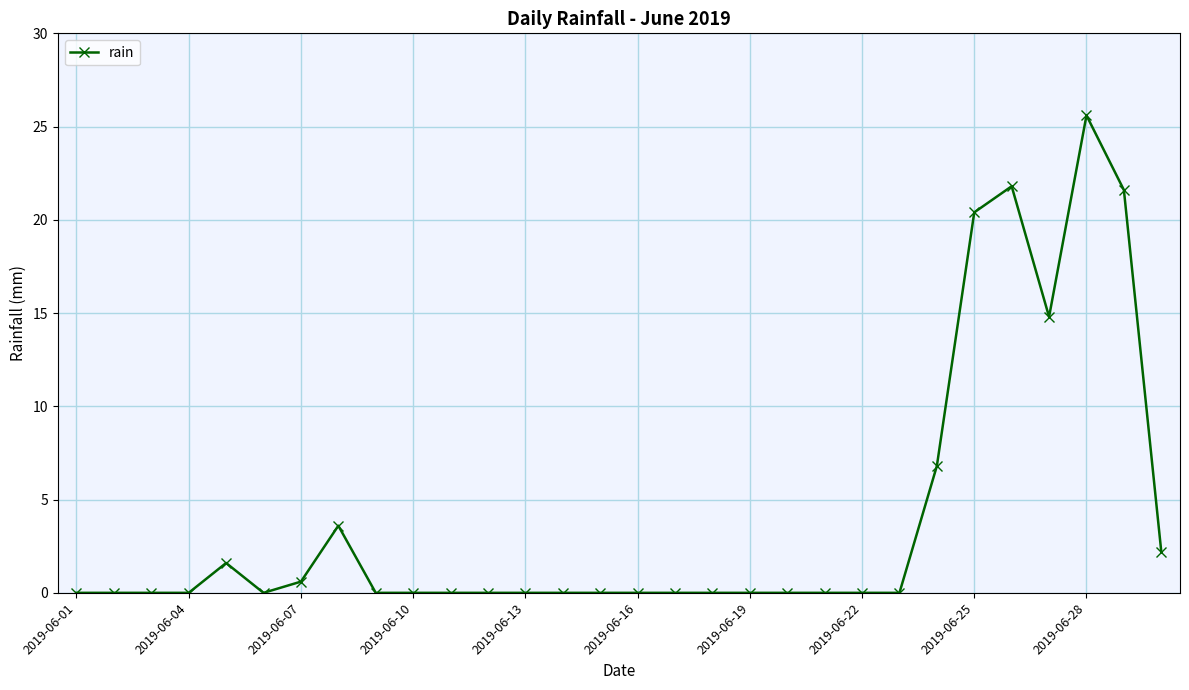

What is the maximum value shown in the chart?

25.6